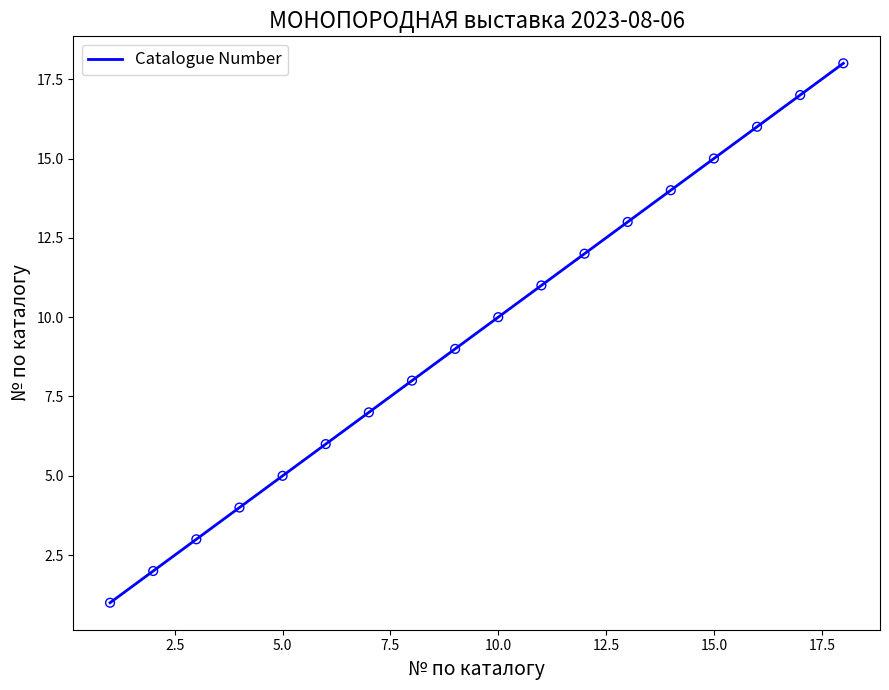

What is the maximum value shown in the chart?

18